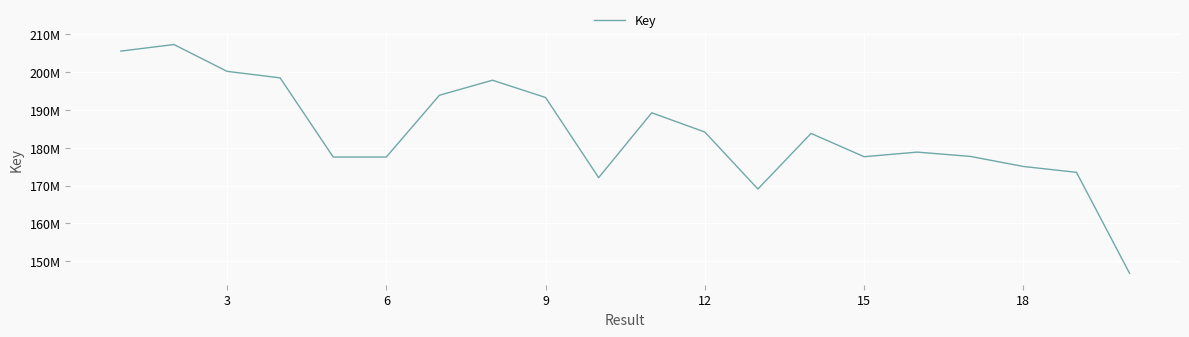

What is the maximum value shown in the chart?

207325383